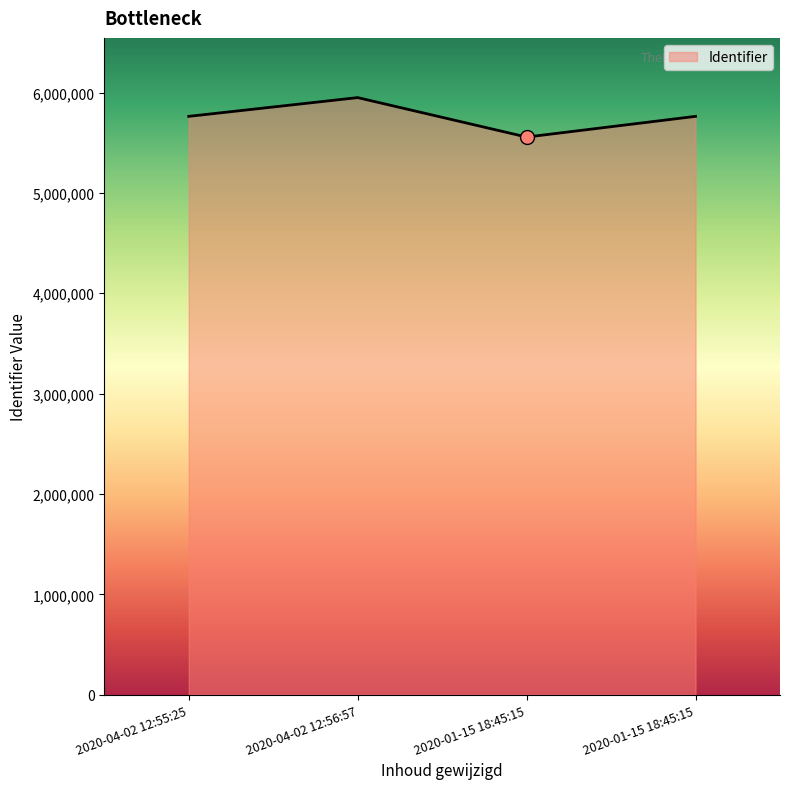

How many distinct data groups are displayed?

1